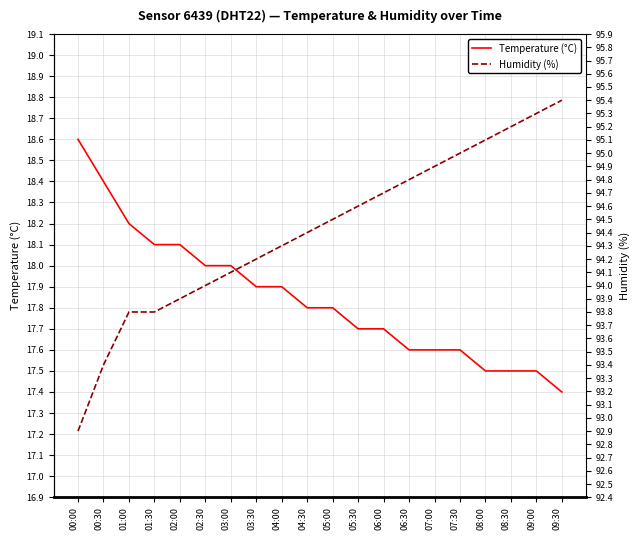

What is the difference between the maximum and second lowest values in the Humidity (%) series?

2.0